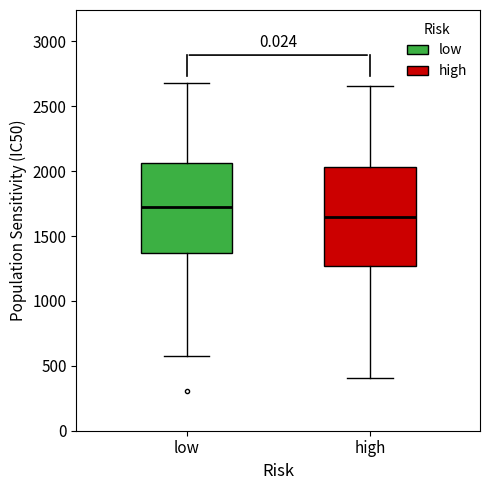

Reading left to right, read every box against the y-axis: the position of its median line, the range the box covers, and the ends of its whiskers. The values are not printed on the chart, so give them approximately, as read against the axis.

low: median 1700, box 1350 to 2050, whiskers 550 to 2700
high: median 1650, box 1250 to 2050, whiskers 400 to 2650